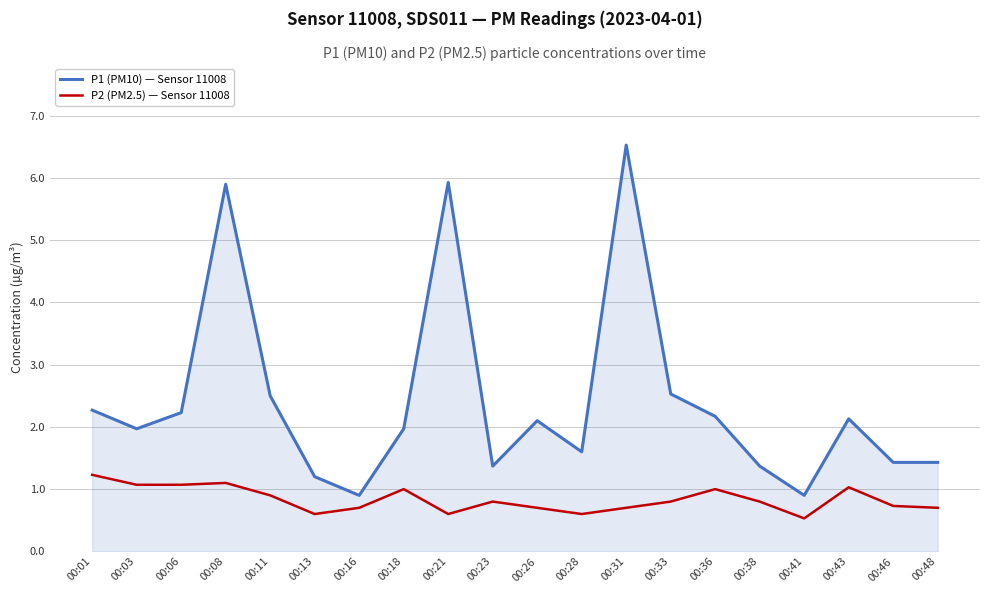

Reading left to right, extract all data points from this chart.

P1 (PM10) — Sensor 11008: 00:01=2.3	00:03=2.0	00:06=2.2	00:08=5.9	00:11=2.5	00:13=1.2	00:16=0.9	00:18=2.0	00:21=5.9	00:23=1.4	00:26=2.1	00:28=1.6	00:31=6.5	00:33=2.5	00:36=2.2	00:38=1.4	00:41=0.9	00:43=2.1	00:46=1.4	00:48=1.4
P2 (PM2.5) — Sensor 11008: 00:01=1.2	00:03=1.1	00:06=1.1	00:08=1.1	00:11=0.9	00:13=0.6	00:16=0.7	00:18=1.0	00:21=0.6	00:23=0.8	00:26=0.7	00:28=0.6	00:31=0.7	00:33=0.8	00:36=1.0	00:38=0.8	00:41=0.5	00:43=1.0	00:46=0.7	00:48=0.7